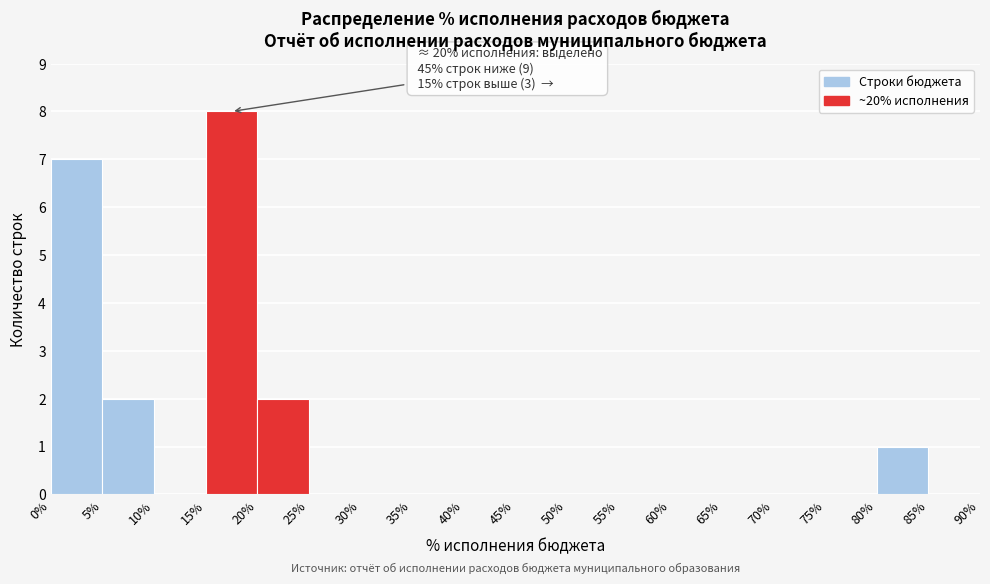

Over which range of the x-axis is the bar tallest?

15% to 20%